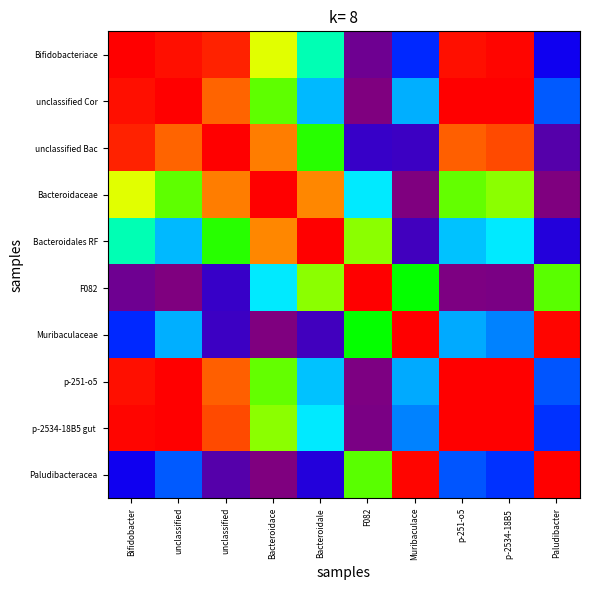

What is the total value across all series at Paludibacter?

-2.3